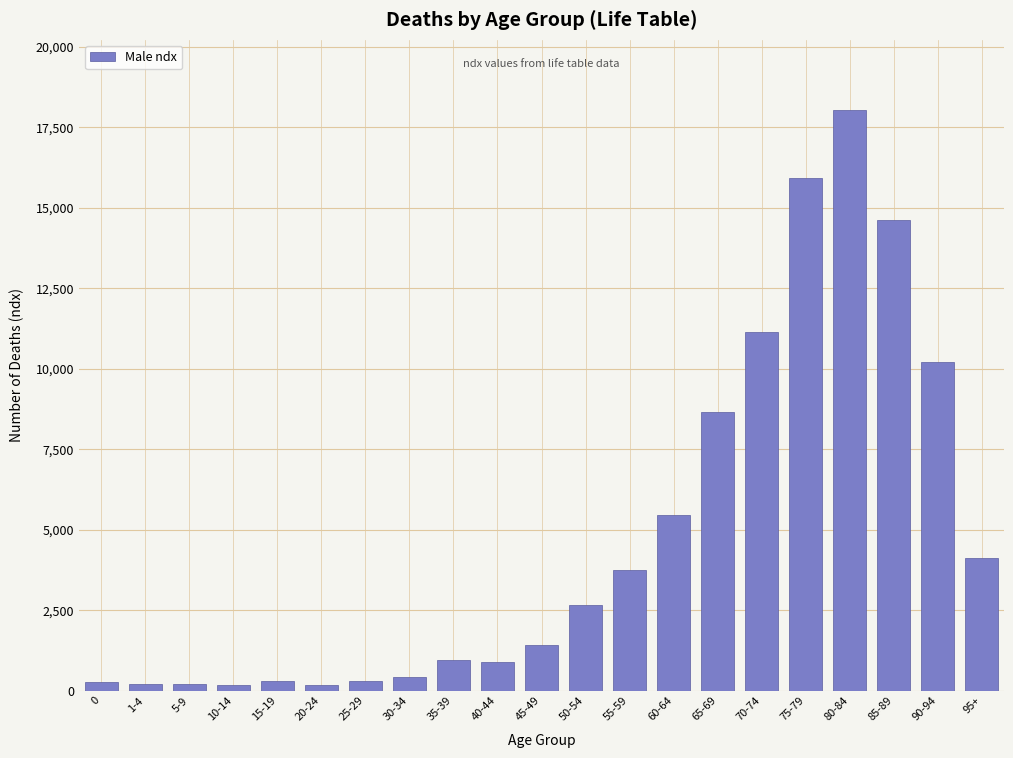

What is the sum of all values?

100002